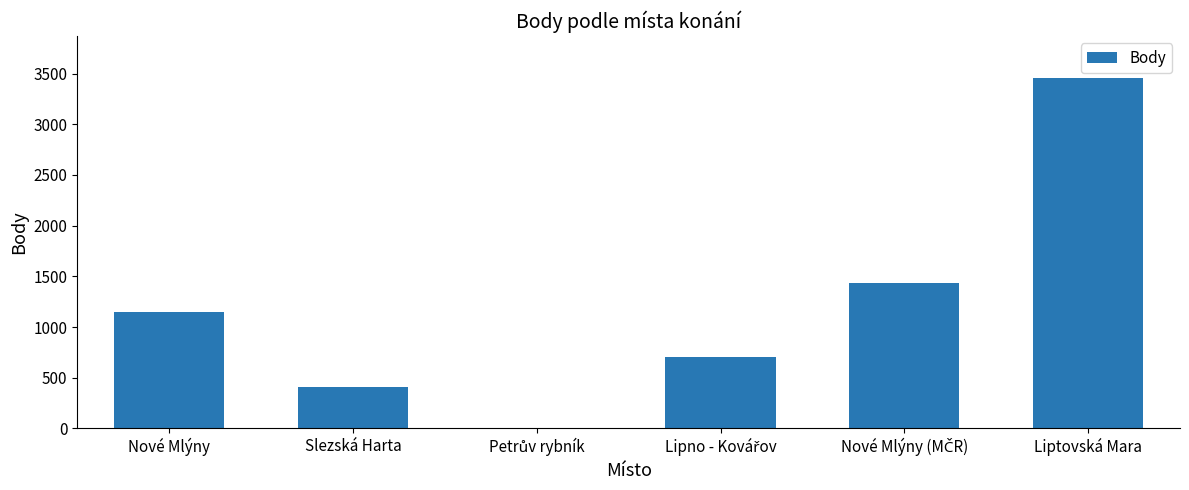

What is the sum of all values?

7152